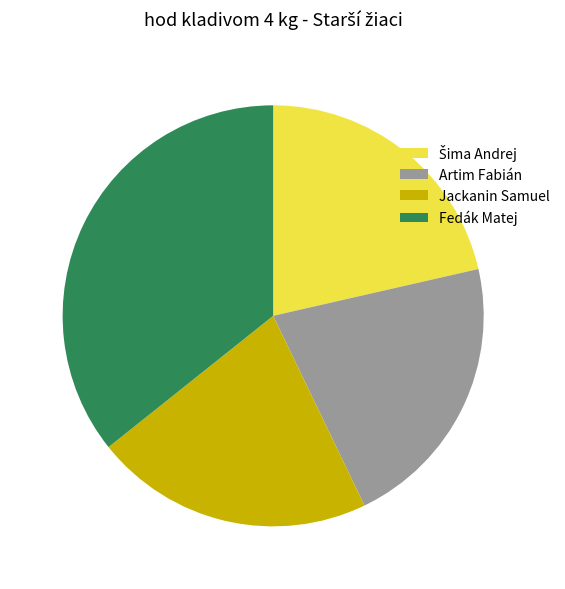

How many segments does this pie chart have?

4